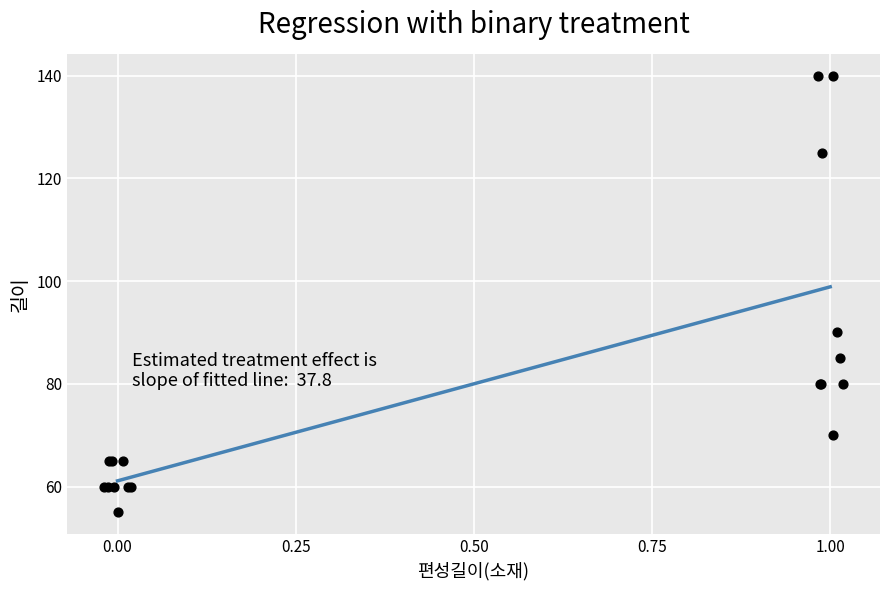

What Y value in the scatter plot is closest to 97?

90